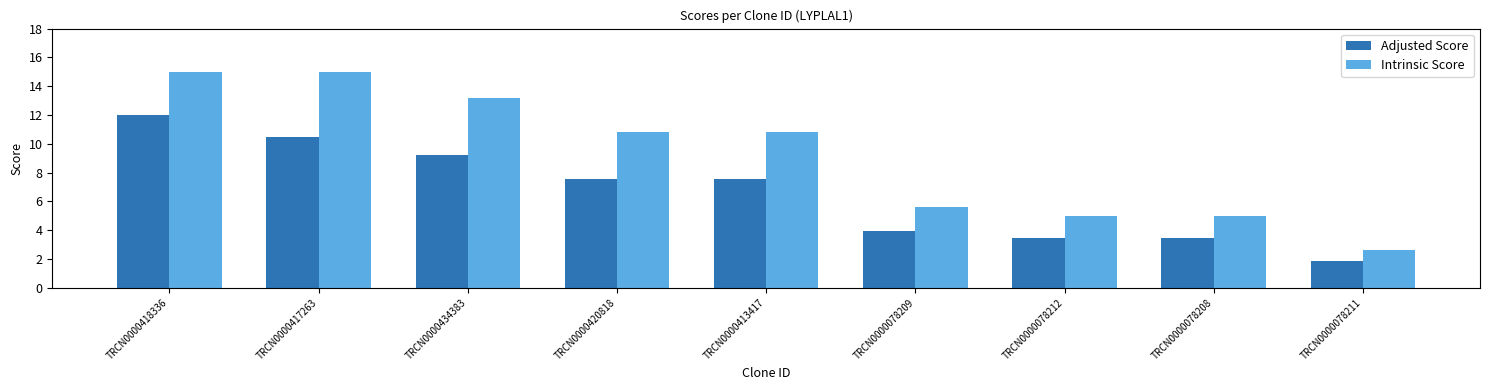

At TRCN0000418336, list the series in order from smallest to largest.

Adjusted Score, Intrinsic Score